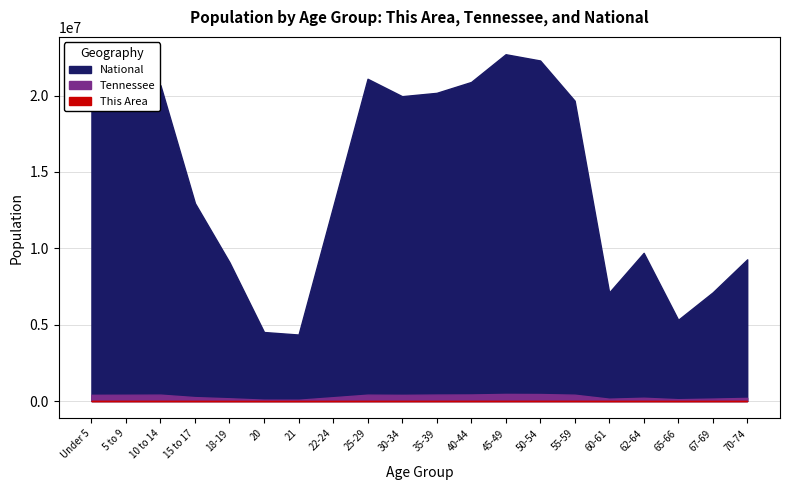

Between 25-29 and 35-39, which series saw the biggest shift?

National